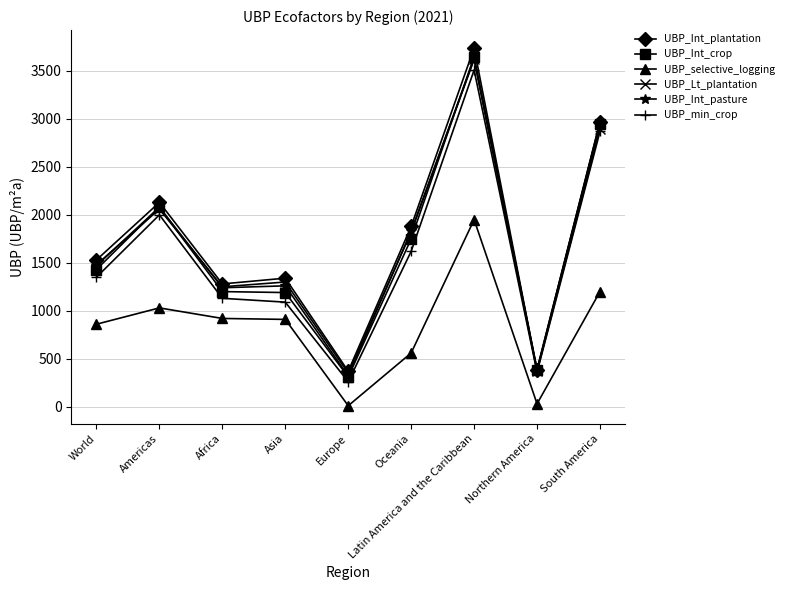

Does the chart display data point markers on the line(s)?

Yes